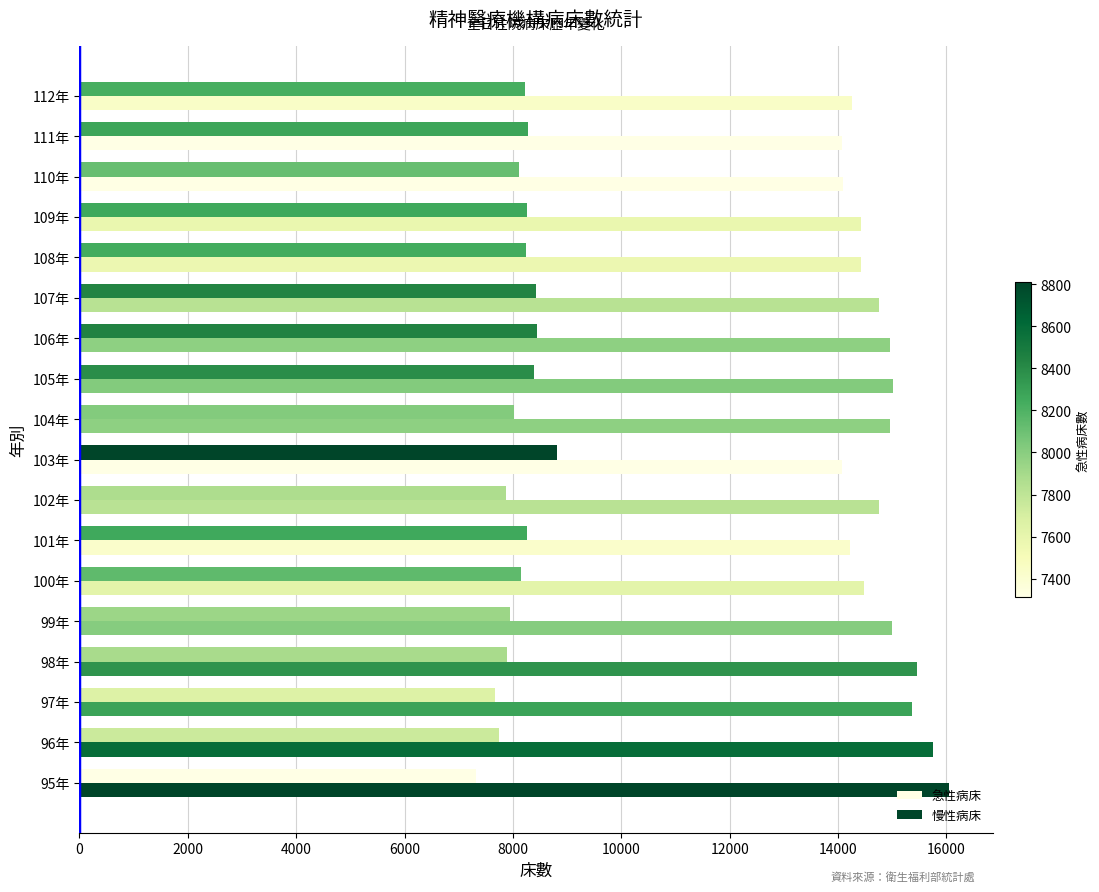

Reading right to left, extract all data points from this chart.

急性病床: 8229	8276	8117	8260	8240	8433	8443	8393	8025	8811	7870	8258	8146	7937	7892	7663	7750	7314
慢性病床: 14250	14078	14084	14430	14416	14760	14961	15011	14960	14072	14750	14224	14483	14994	15463	15360	15756	16054